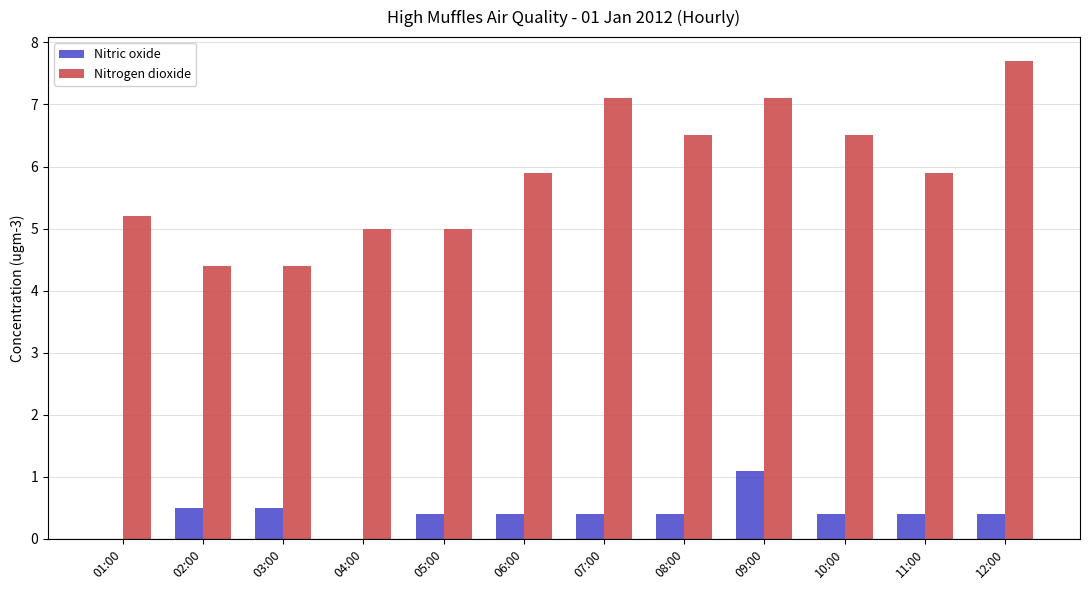

How many groups of bars are there?

12